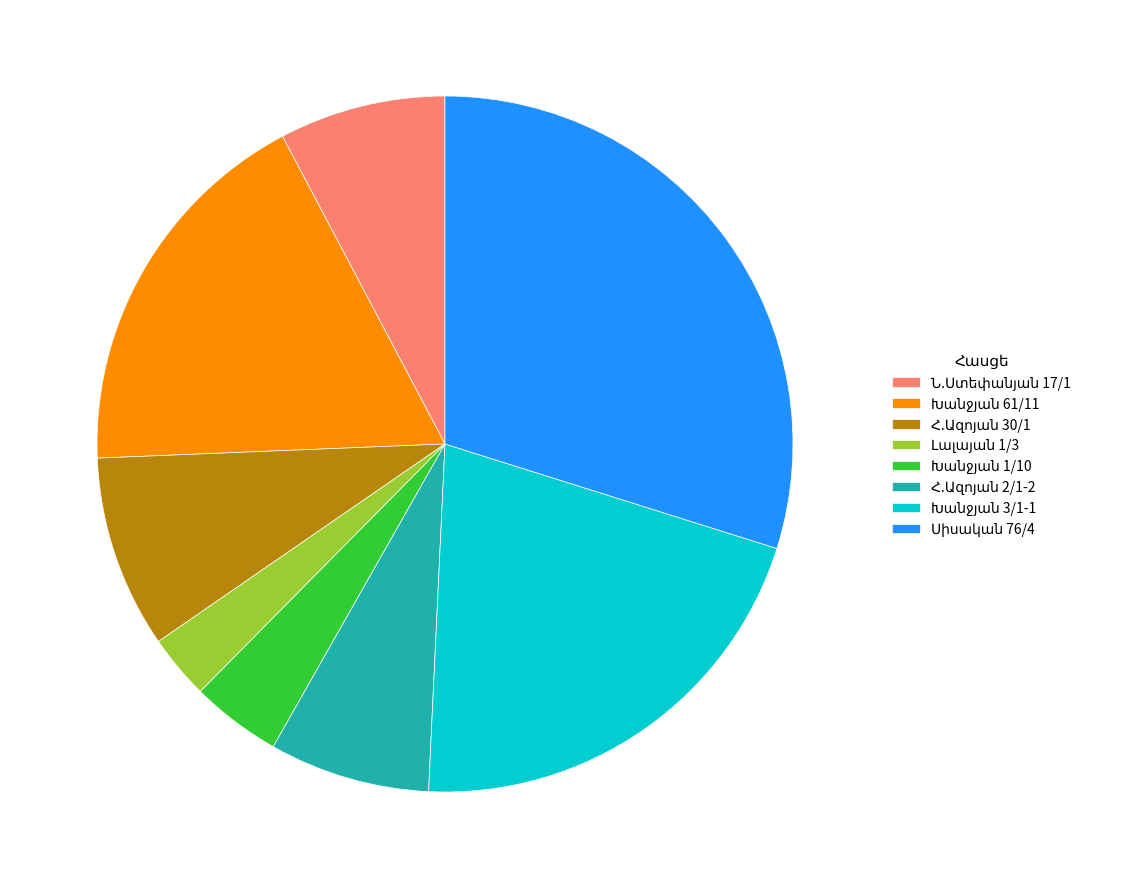

Is there a majority slice in this chart?

No